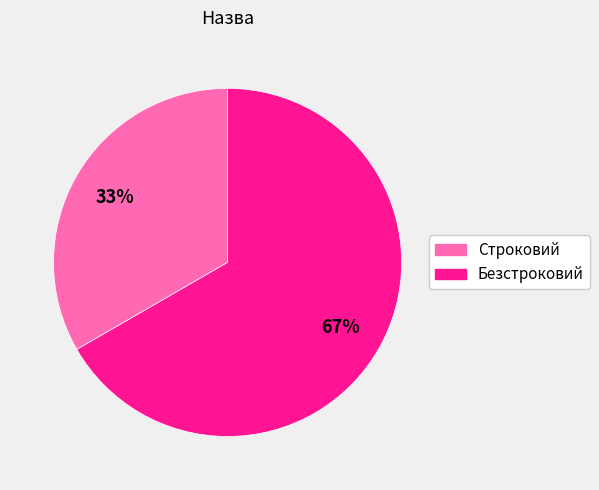

Combined, do Безстроковий and Строковий account for over 50%?

Yes